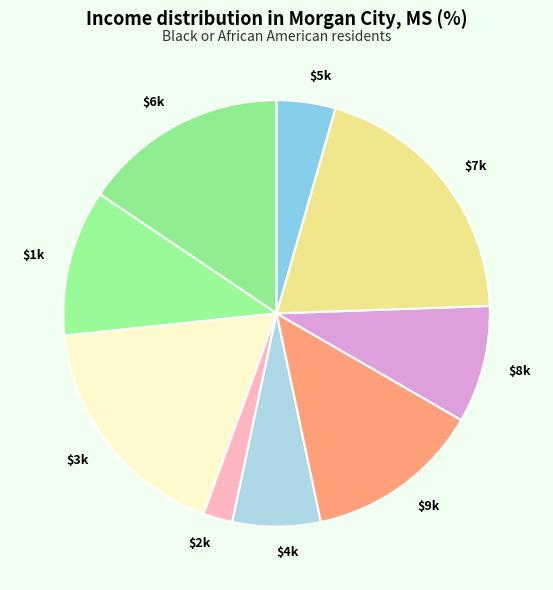

Does any single category account for the majority?

No